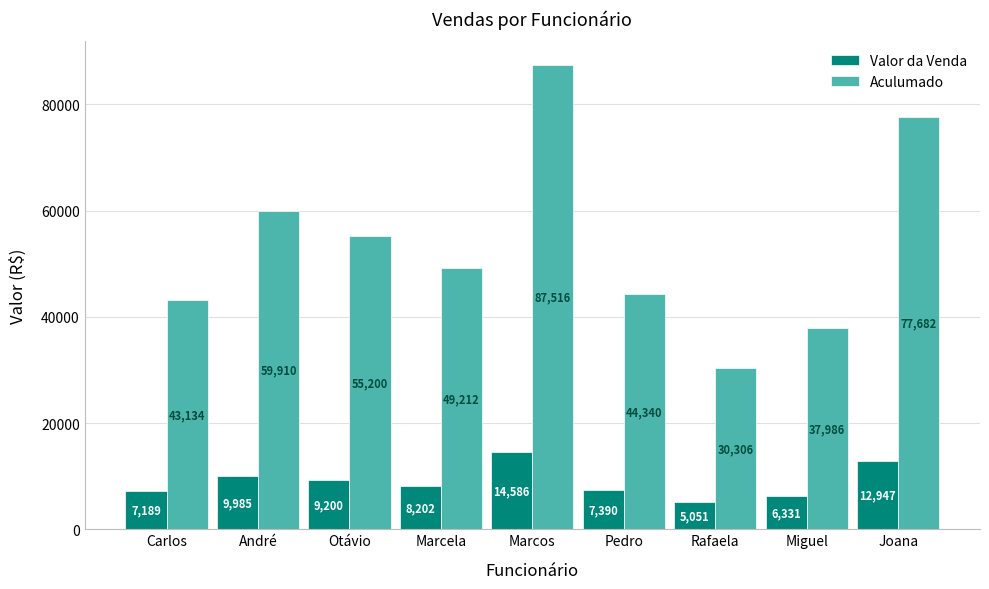

Reading right to left, extract all data points from this chart.

Valor da Venda: Joana=12947	Miguel=6331	Rafaela=5051	Pedro=7390	Marcos=14586	Marcela=8202	Otávio=9200	André=9985	Carlos=7189
Aculumado: Joana=77682	Miguel=37986	Rafaela=30306	Pedro=44340	Marcos=87516	Marcela=49212	Otávio=55200	André=59910	Carlos=43134